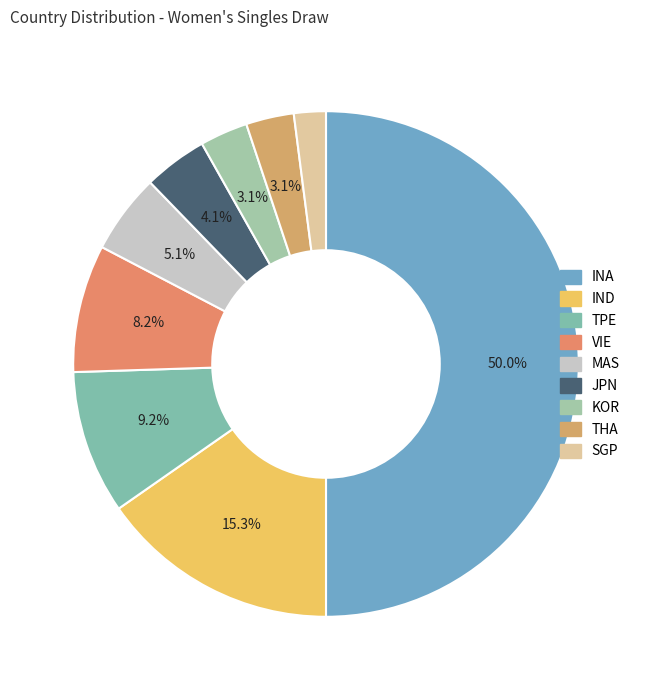

Does any single category account for the majority?

No